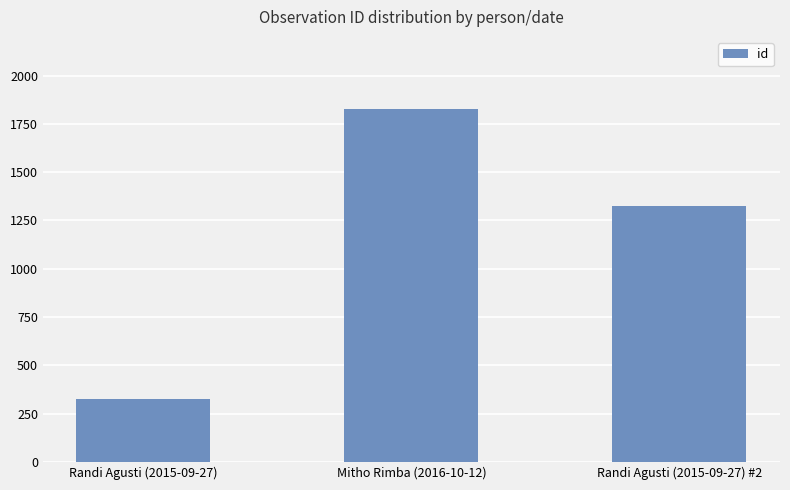

Where is the data nearest to the value 1077?

Randi Agusti (2015-09-27) #2